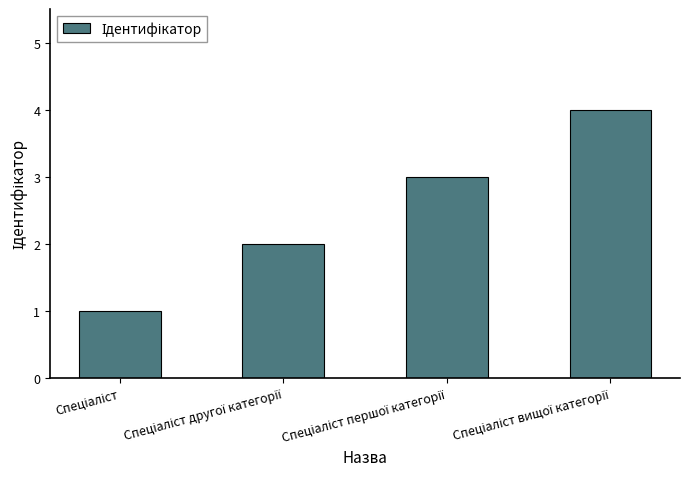

What is the difference between the maximum and minimum values?

3